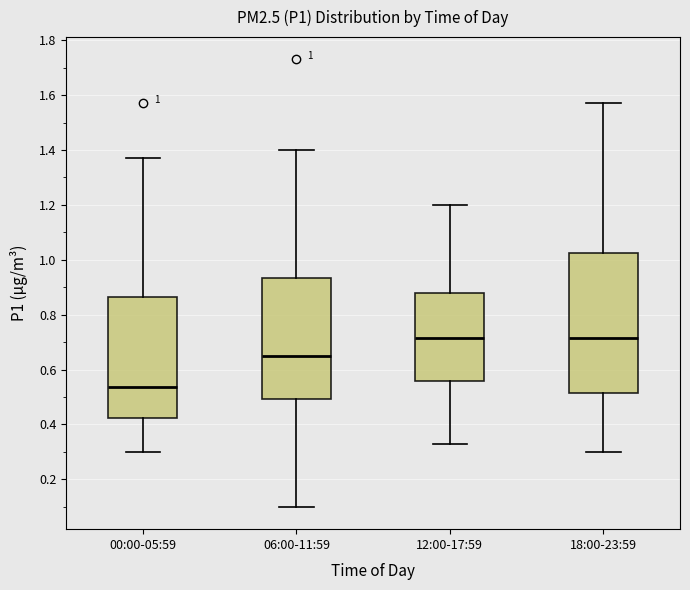

Which box is the tallest, from its lower edge to its upper edge?

18:00-23:59